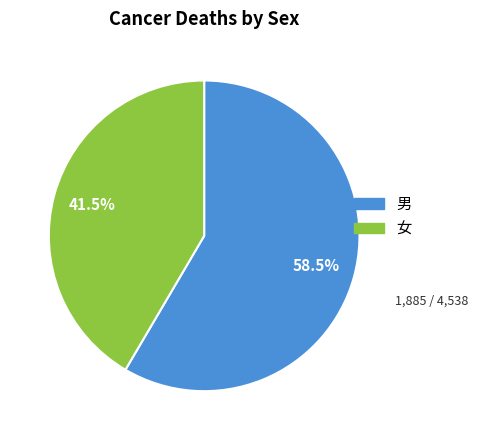

To the nearest percent, what is the average slice percentage?

50%